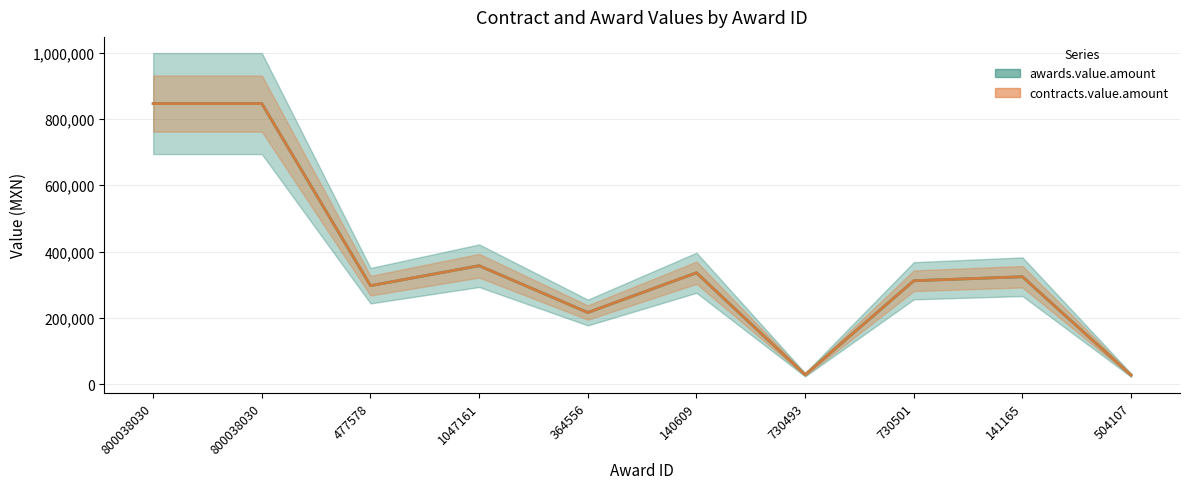

True or false: awards.value.amount and contracts.value.amount intersect in this chart.

False